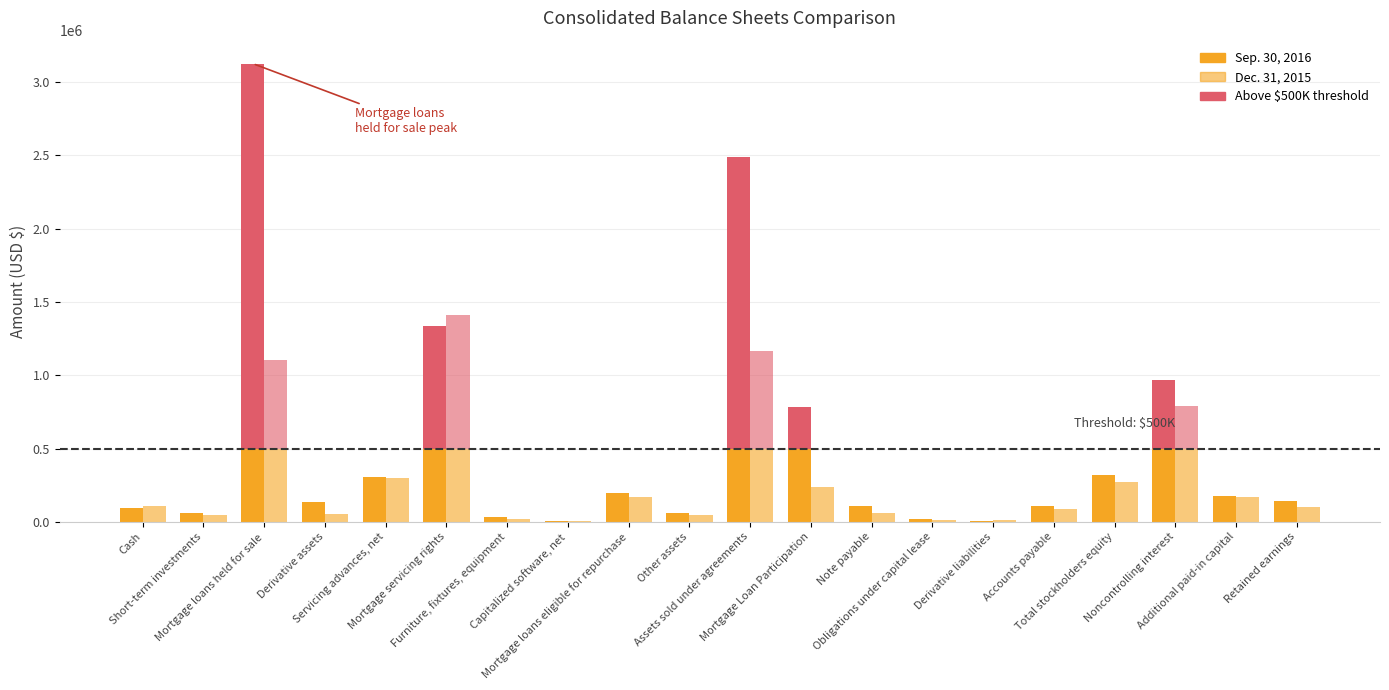

Between Short-term investments and Servicing advances, net, which is larger?

Servicing advances, net